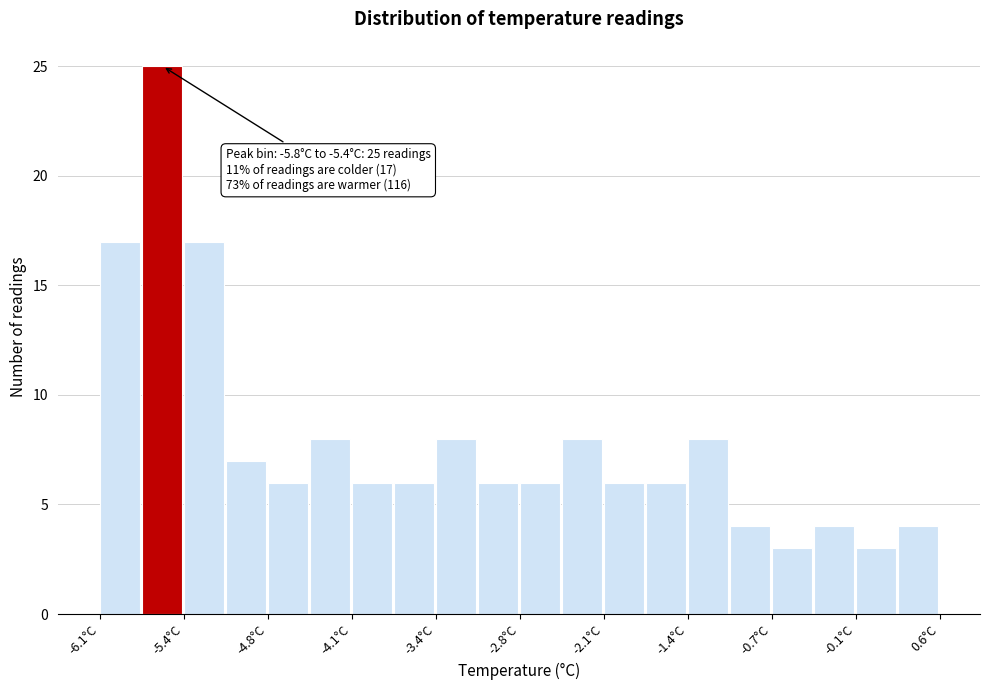

Around what value on the x-axis is the tallest bar? Give the approximate position of its centre, as read against the axis.

-5.6